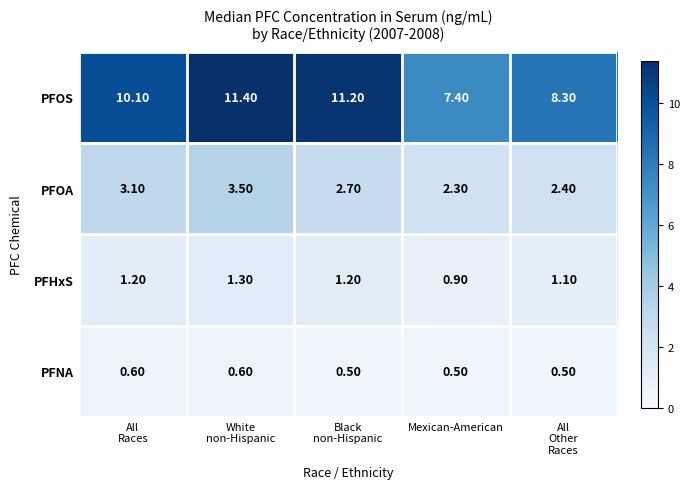

At which label is PFOA closest to 2?

Mexican-American